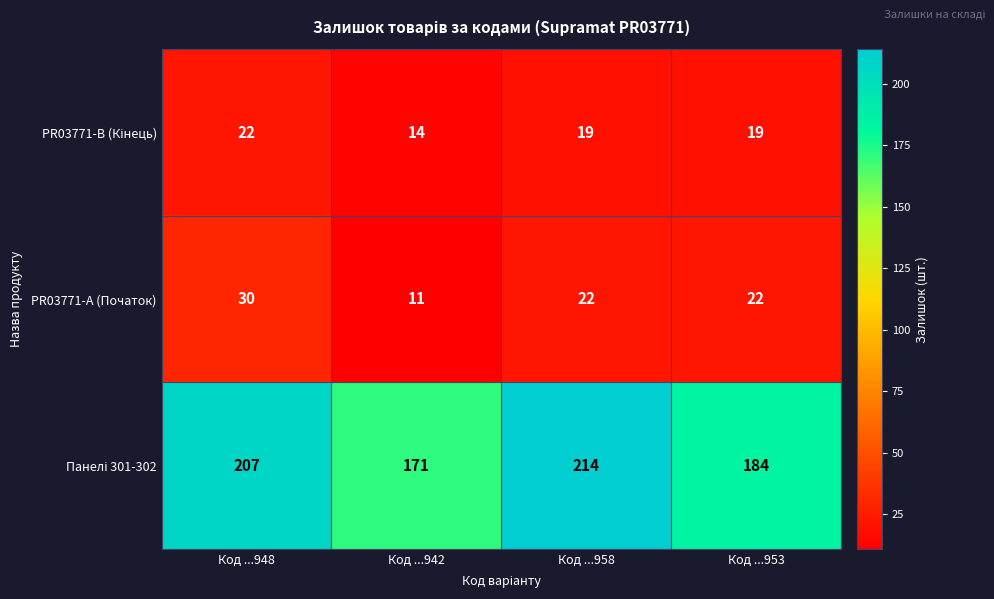

At which category is the sum across all series the highest?

Код ...948